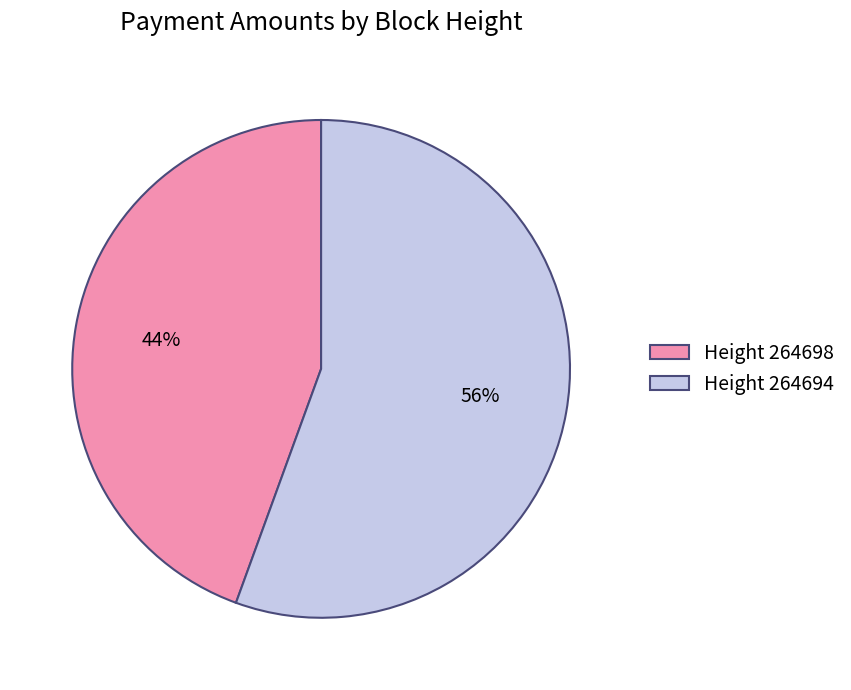

True or false: Height 264698 accounts for 44% of the total.

True